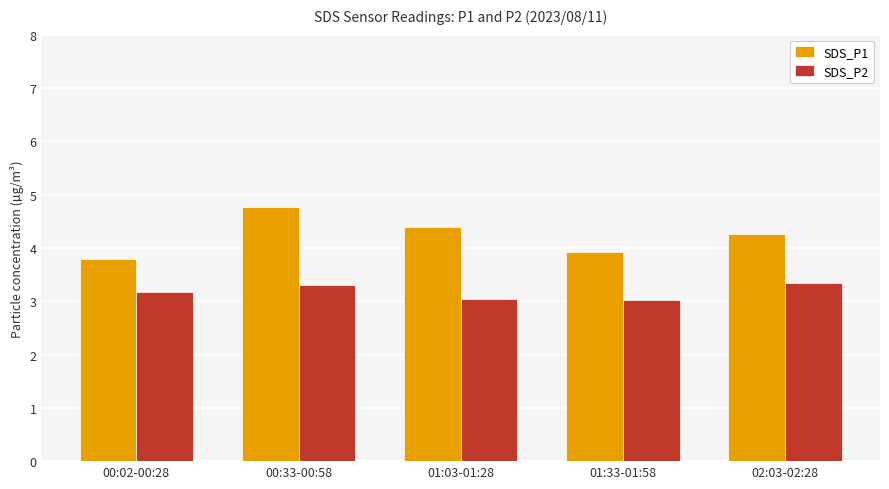

What is the sum of the SDS_P2 values at 01:33-01:58 and 01:03-01:28?

6.1